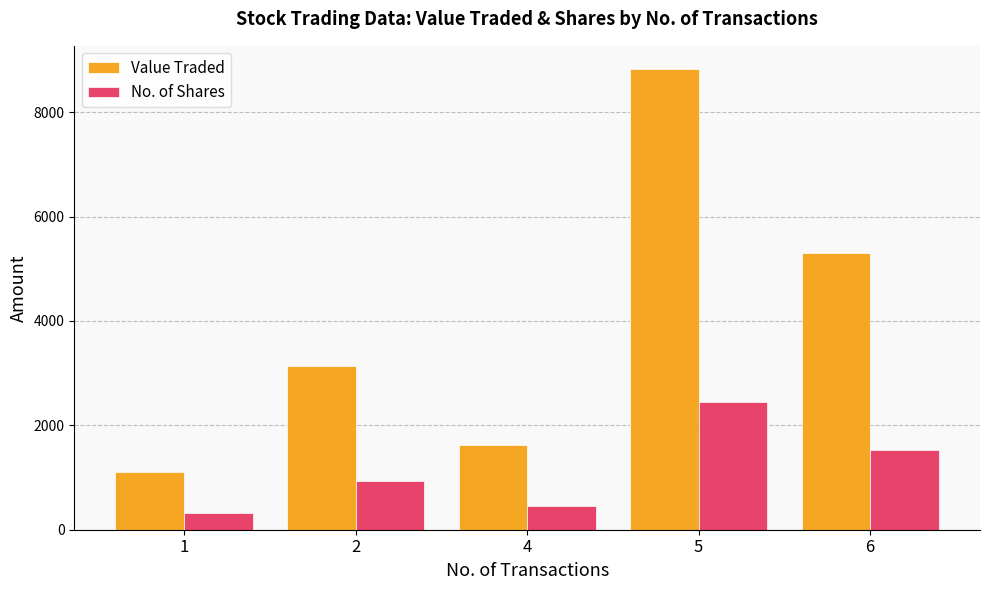

Which series has the largest range (max minus min)?

Value Traded